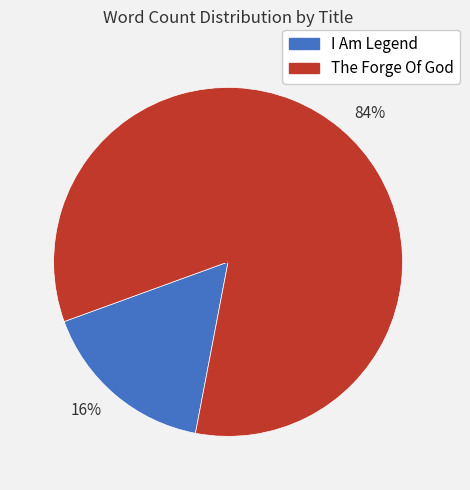

To the nearest percent, what is the average slice percentage?

50%